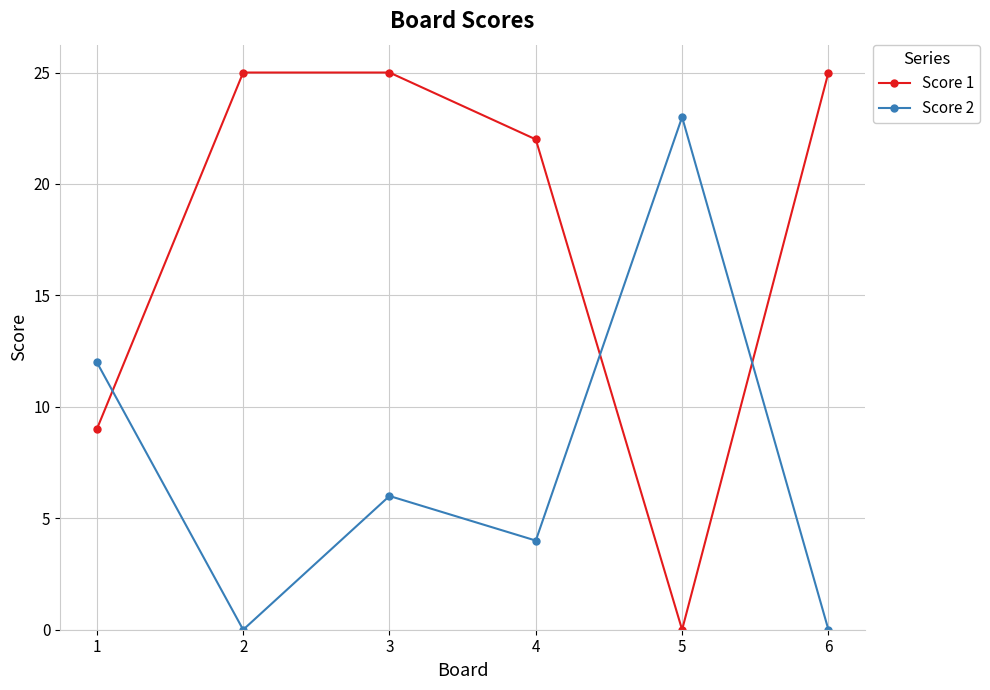

The Score 1 series shows 40 at 6. True or false?

False